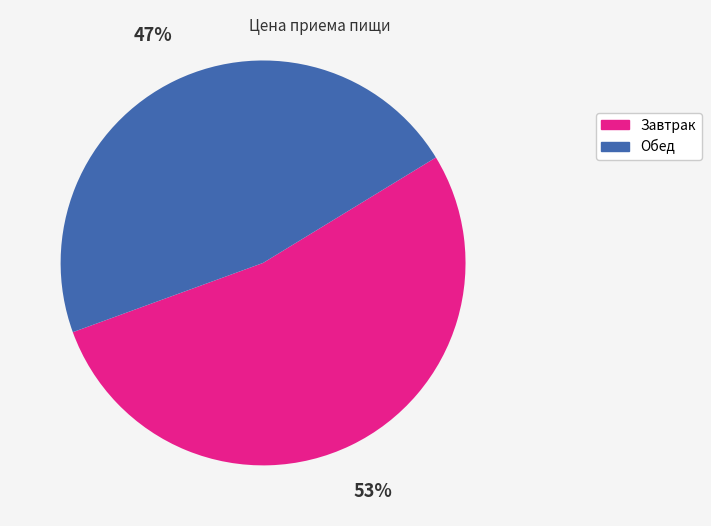

Rank the categories by value from lowest to highest.

Обед, Завтрак